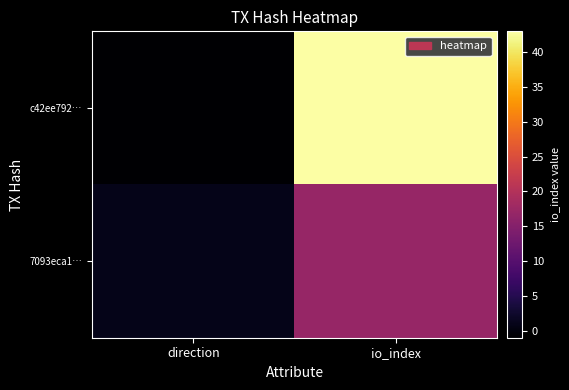

What is the spread (max minus min) of values at io_index?

26